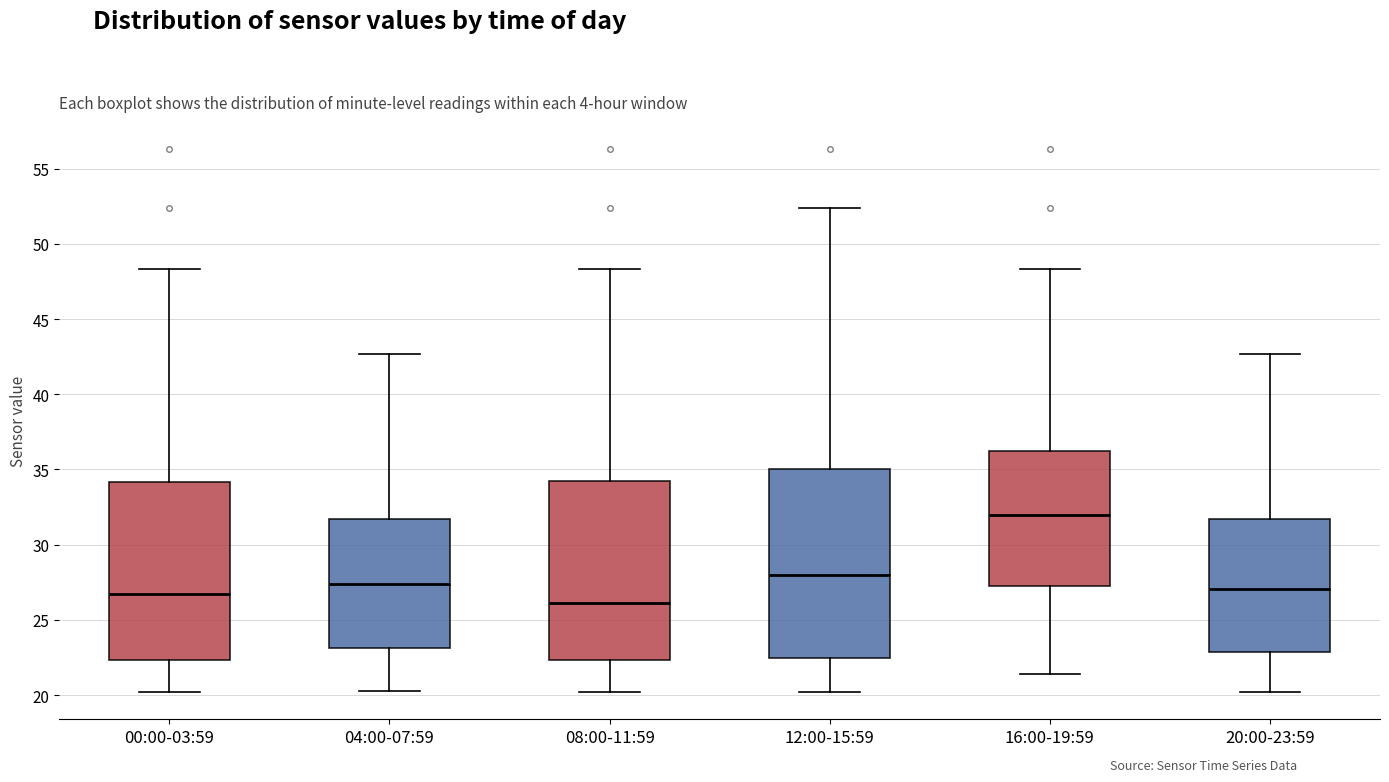

Where does the upper whisker of the box for 00:00-03:59 end on the y-axis? The values are not printed on the chart, so give them approximately, as read against the axis.

48.5